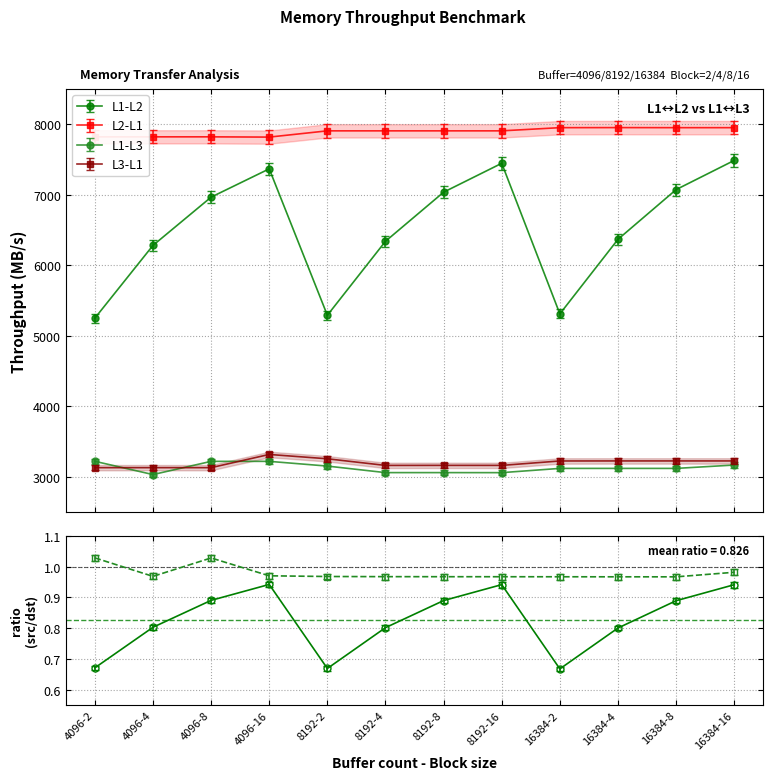

What is the spread (max minus min) of values at 4096-4?

4753.2